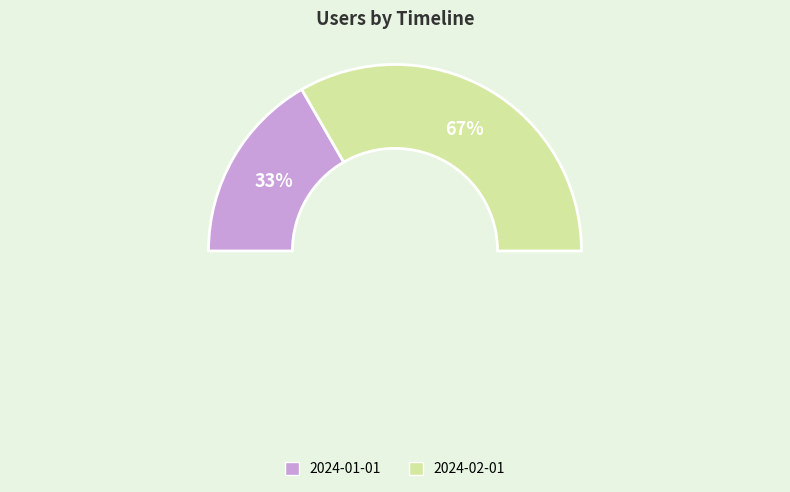

Rank the categories by value from highest to lowest.

2024-02-01, 2024-01-01